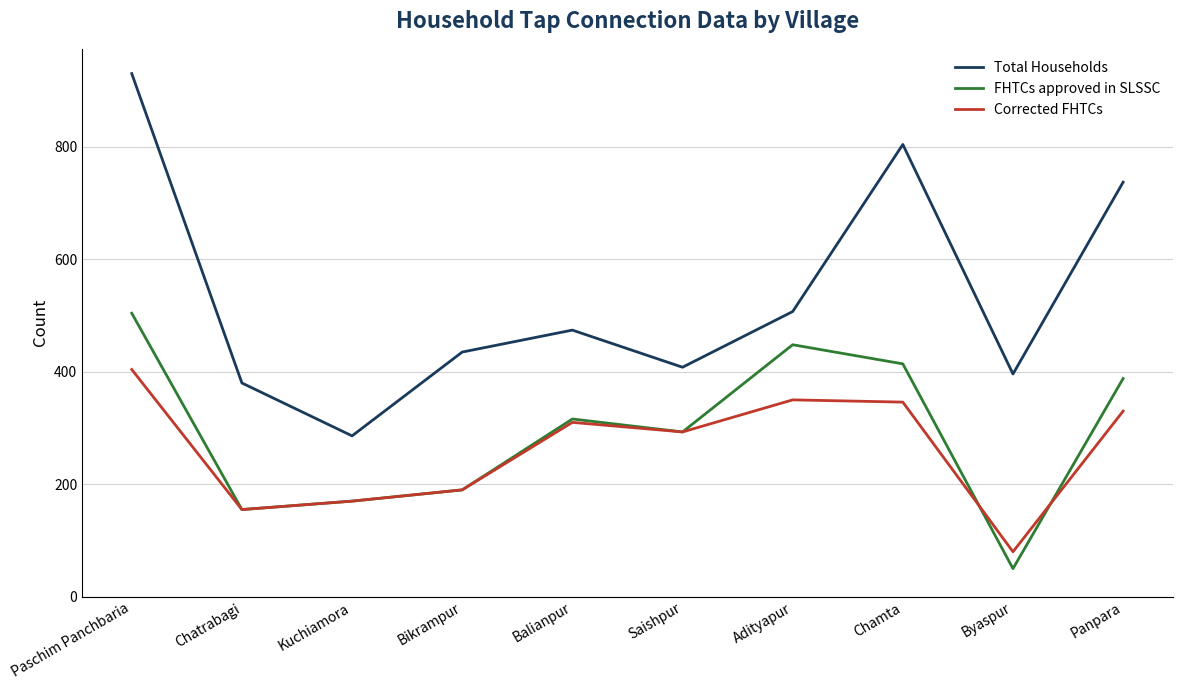

In FHTCs approved in SLSSC, how many points are higher than both neighbors (excluding endpoints)?

2